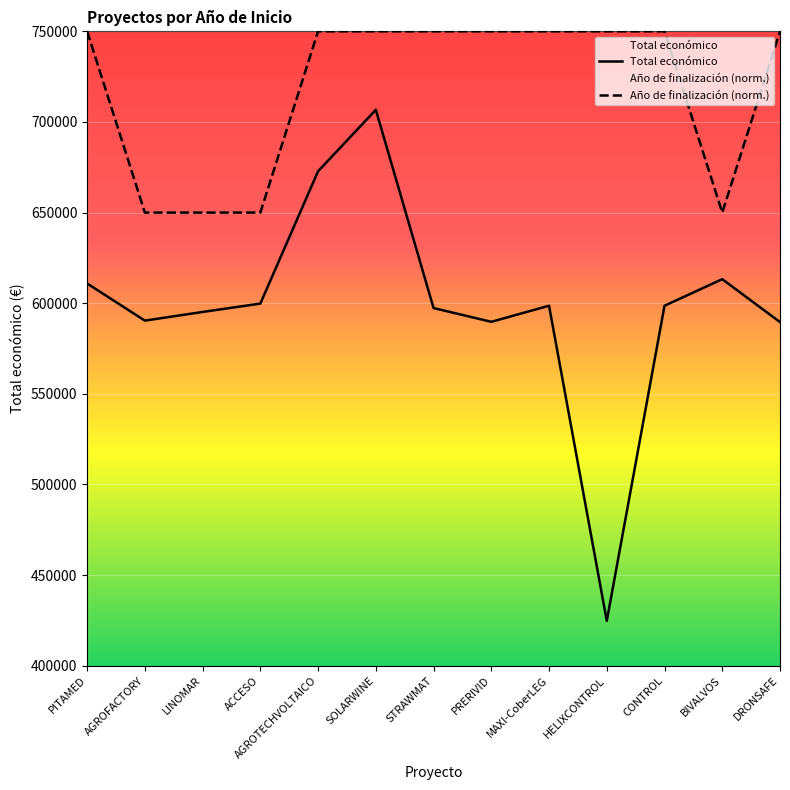

Which series has the largest range (max minus min)?

Total económico